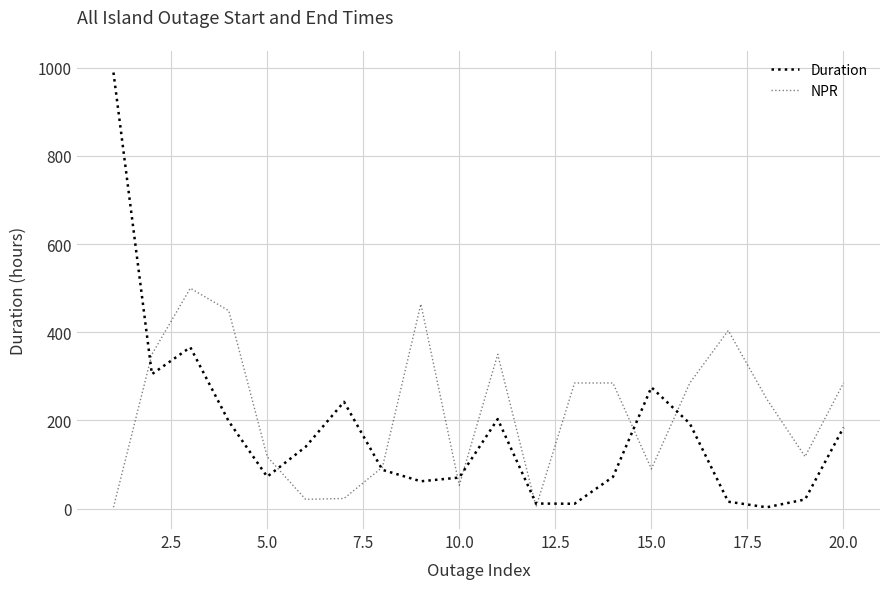

What is the minimum value shown in the chart?

3.0